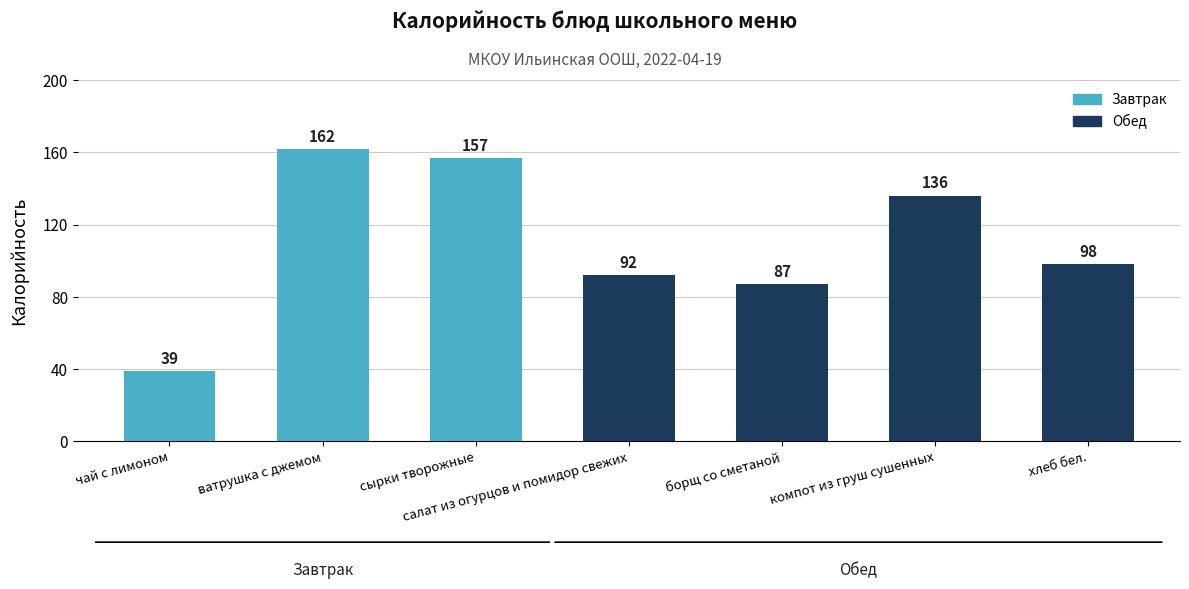

Reading left to right, list all the values displayed in this chart.

чай с лимоном=39	ватрушка с джемом=162	сырки творожные=157	салат из огурцов и помидор свежих=92	борщ со сметаной=87	компот из груш сушенных=136	хлеб бел.=98